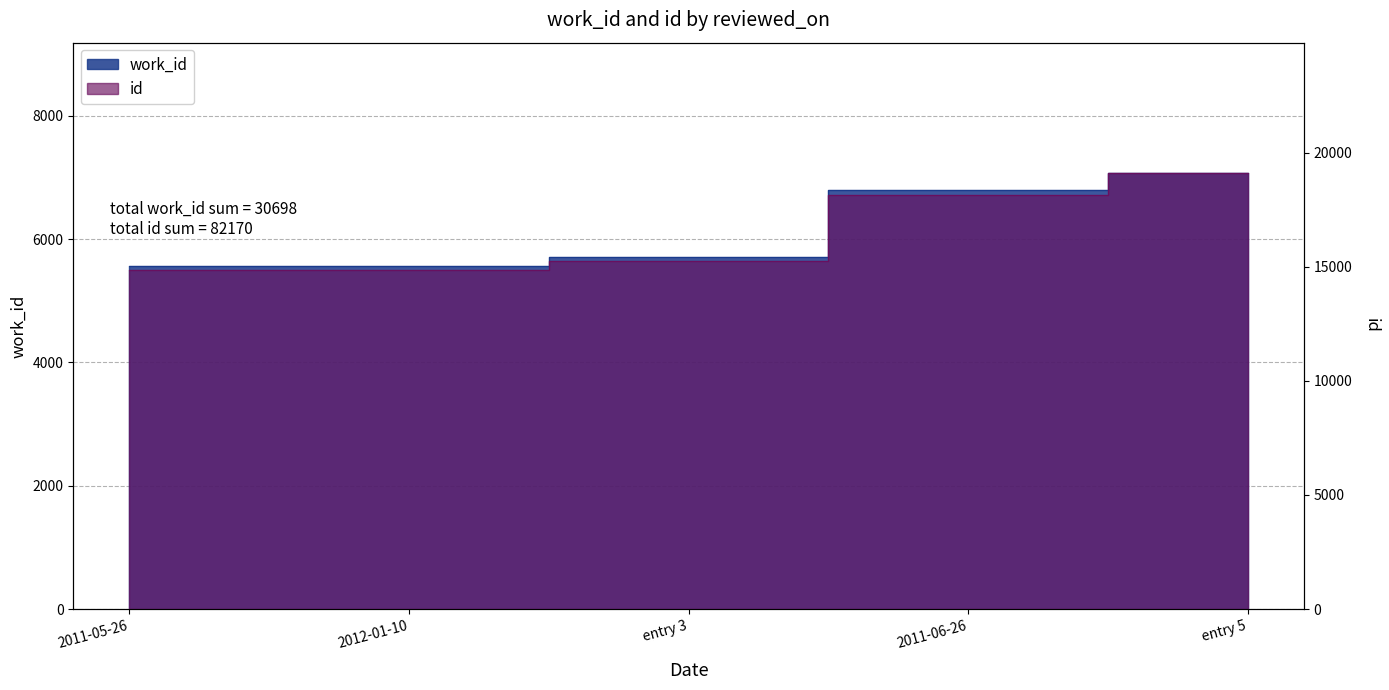

Where is work_id nearest to the value 6313?

2011-06-26